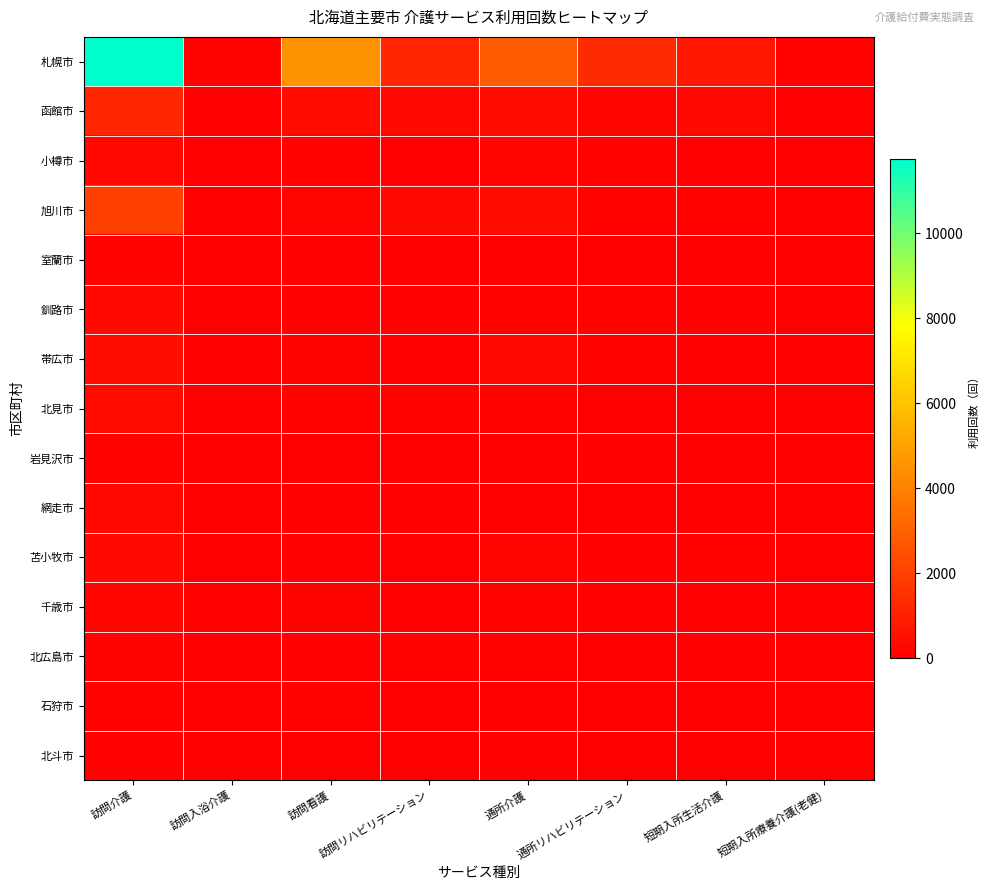

Which series has the widest spread of values?

札幌市